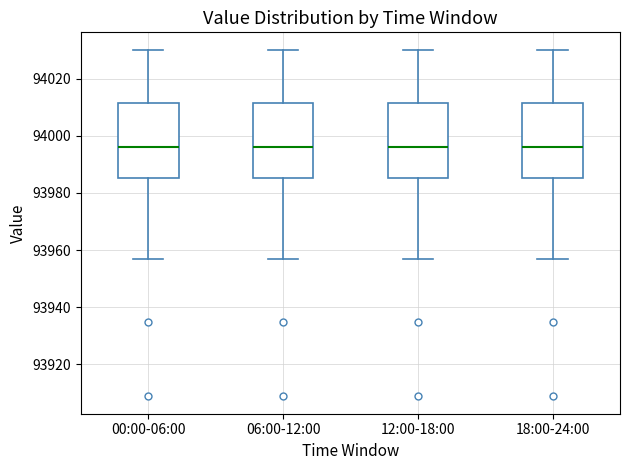

Where is the upper edge of the box for 12:00-18:00 on the y-axis? The values are not printed on the chart, so give them approximately, as read against the axis.

94012